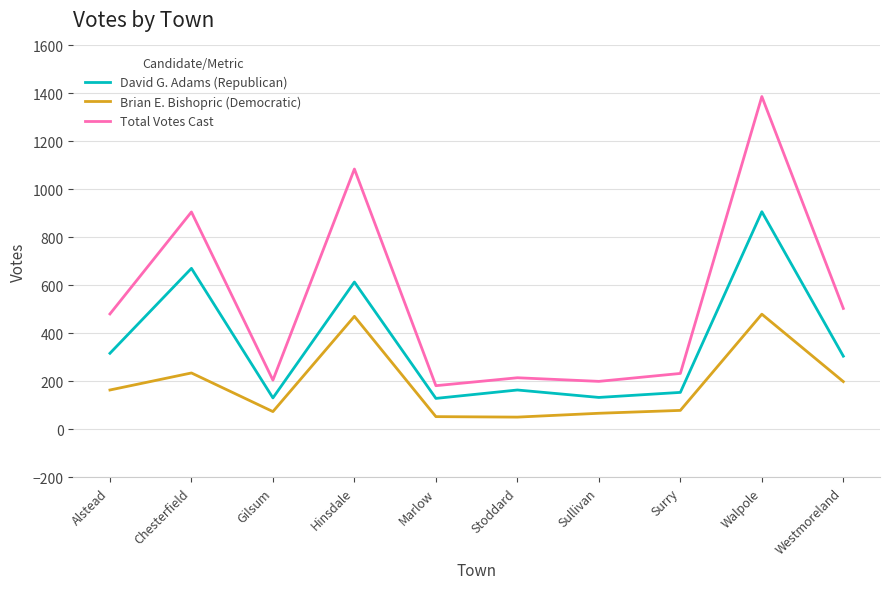

True or false: Brian E. Bishopric (Democratic) and David G. Adams (Republican) intersect in this chart.

False